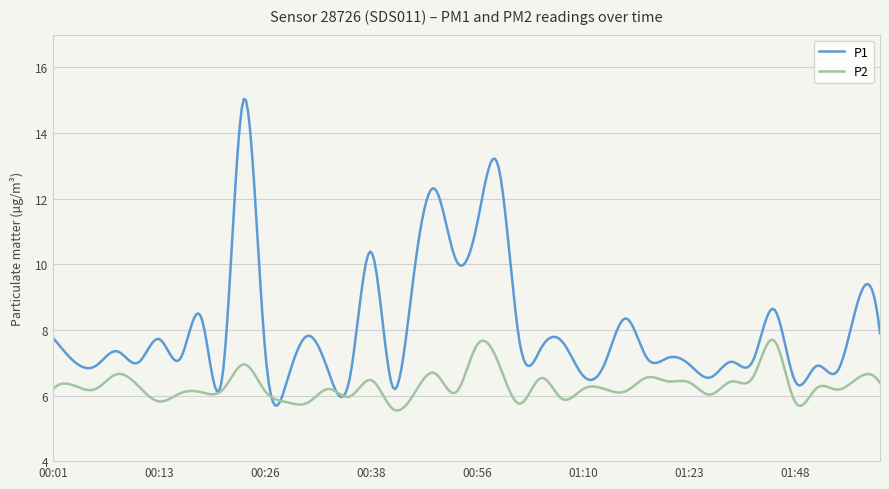

Rank the series by their maximum value, from lowest to highest.

P2, P1